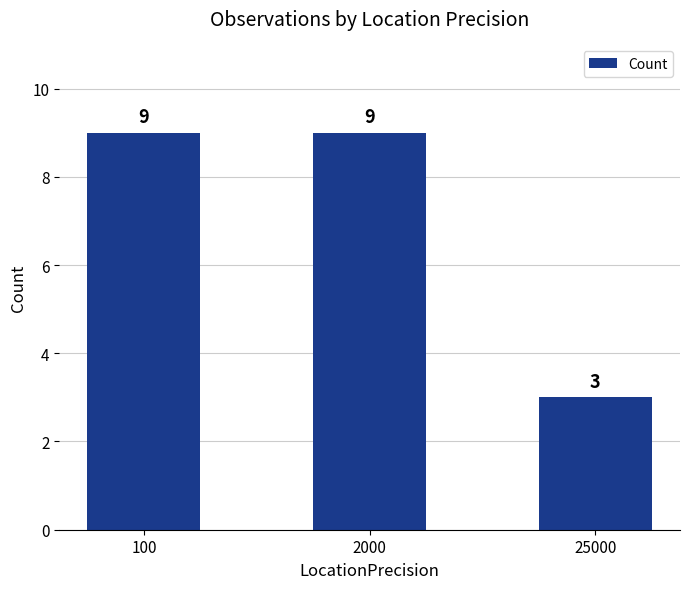

What is the change in value from 2000 to 25000?

-6